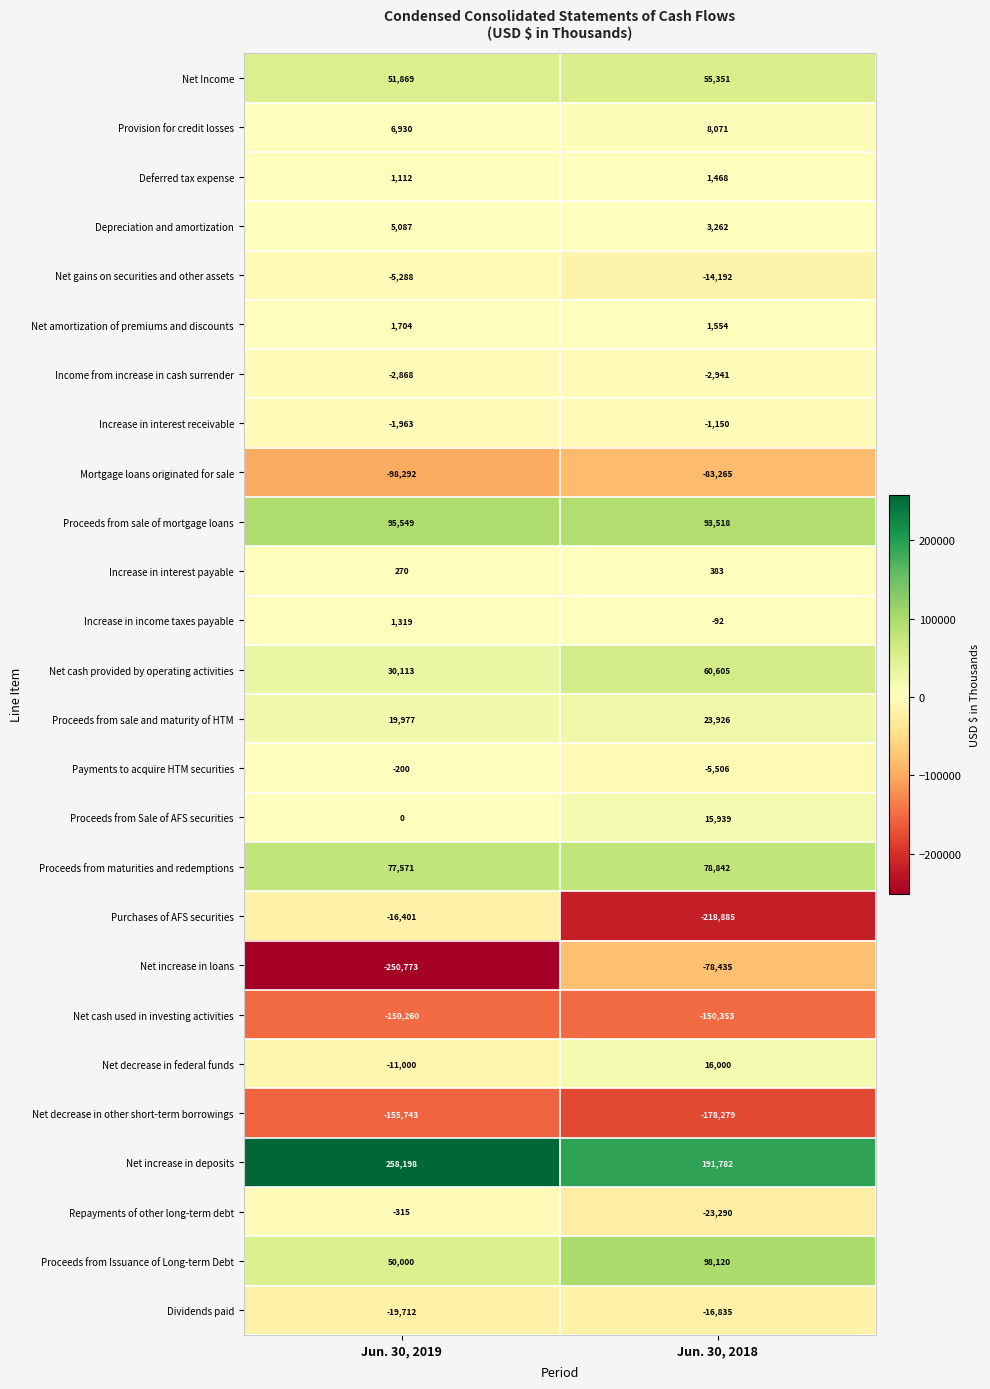

Which series changed the most between Jun. 30, 2019 and Jun. 30, 2018?

Purchases of AFS securities